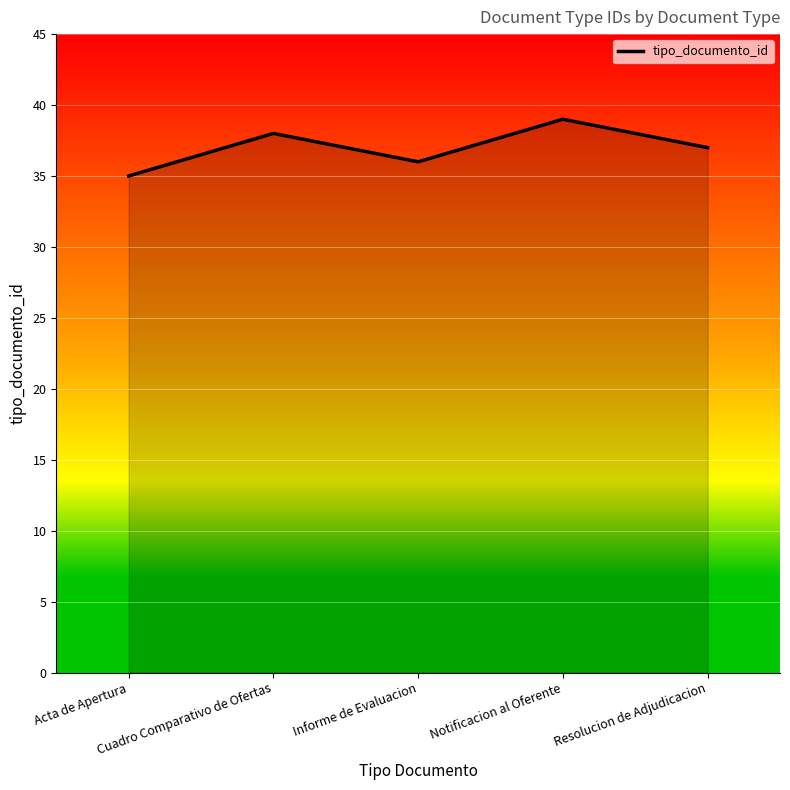

What position from the right is Acta de Apertura?

5